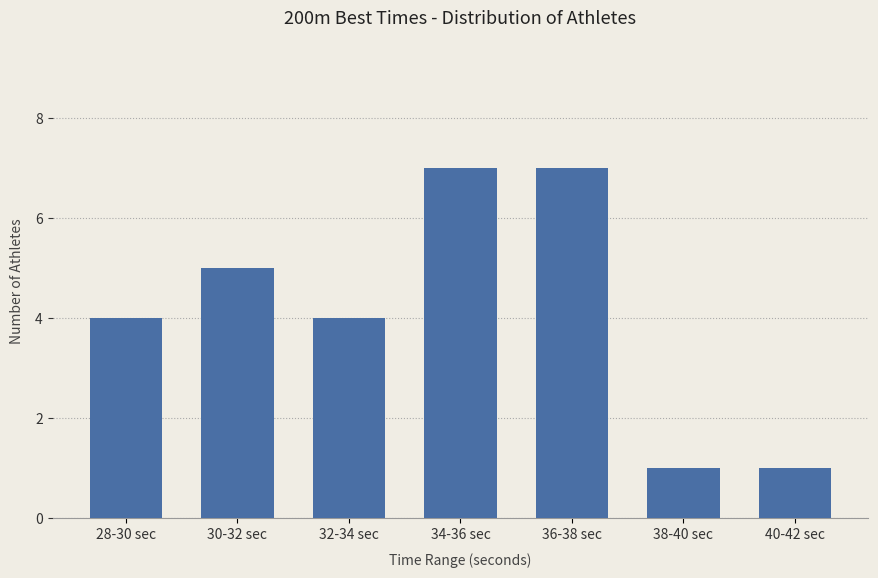

Approximately how many times larger is the value at 28-30 sec compared to 38-40 sec?

4.0